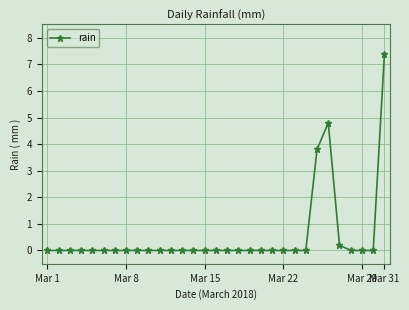

What is the greatest value displayed?

7.4